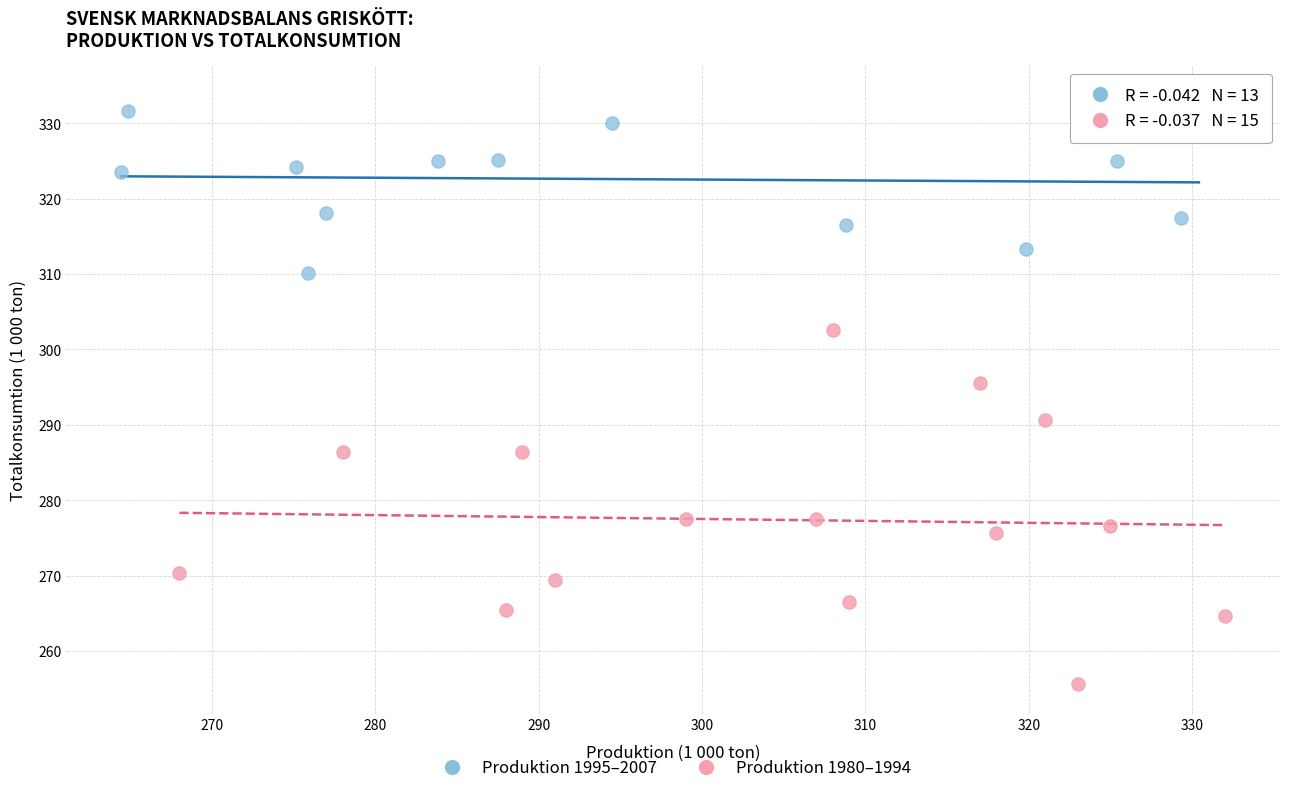

Which series reaches the minimum Y coordinate?

Produktion 1980–1994